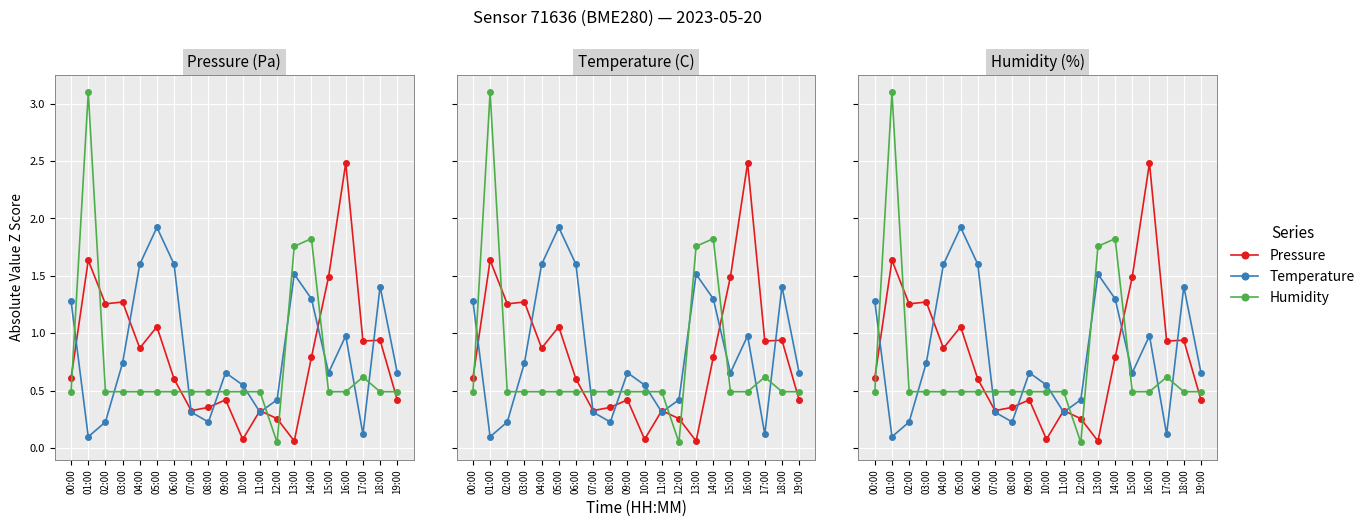

At how many categories does at least one series exceed 2?

2